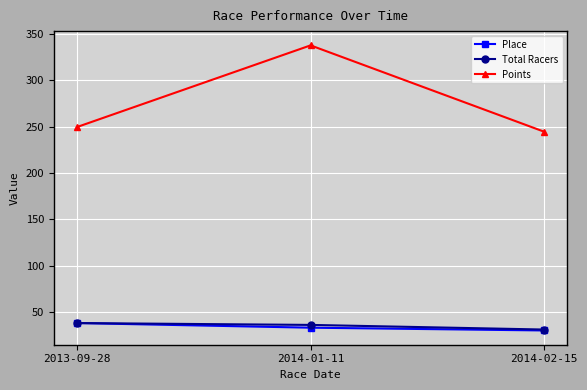

Which series has the largest total across all categories?

Points